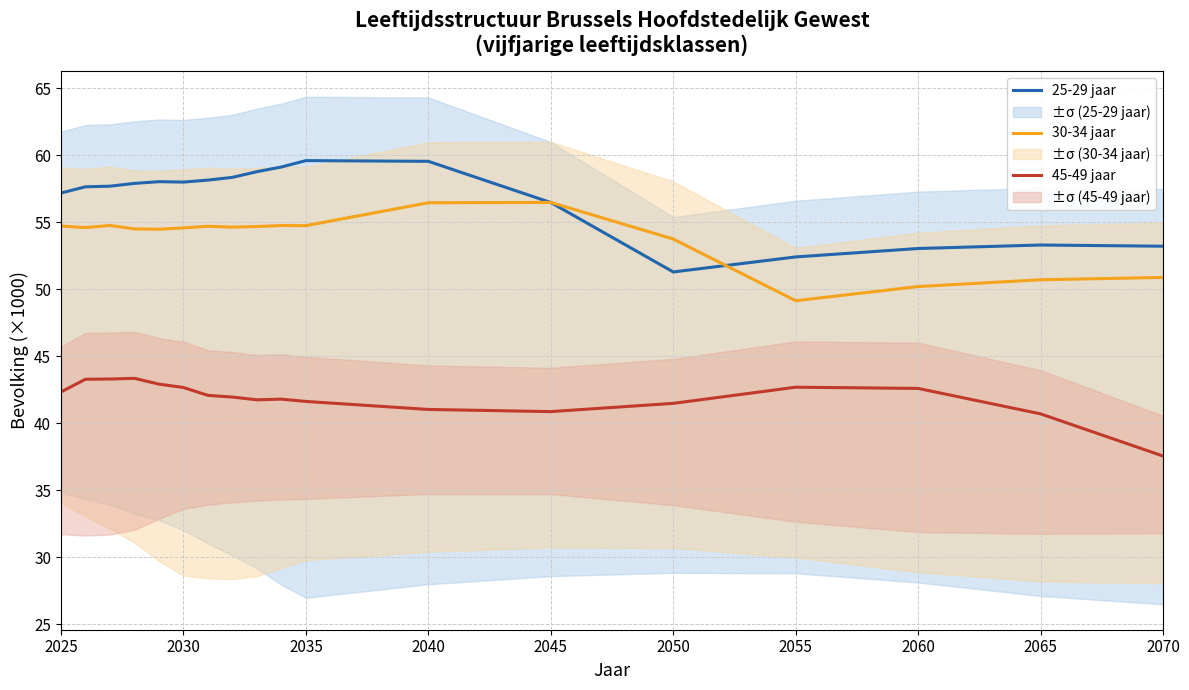

Which category has the lowest value in the 25-29 jaar series?

2050